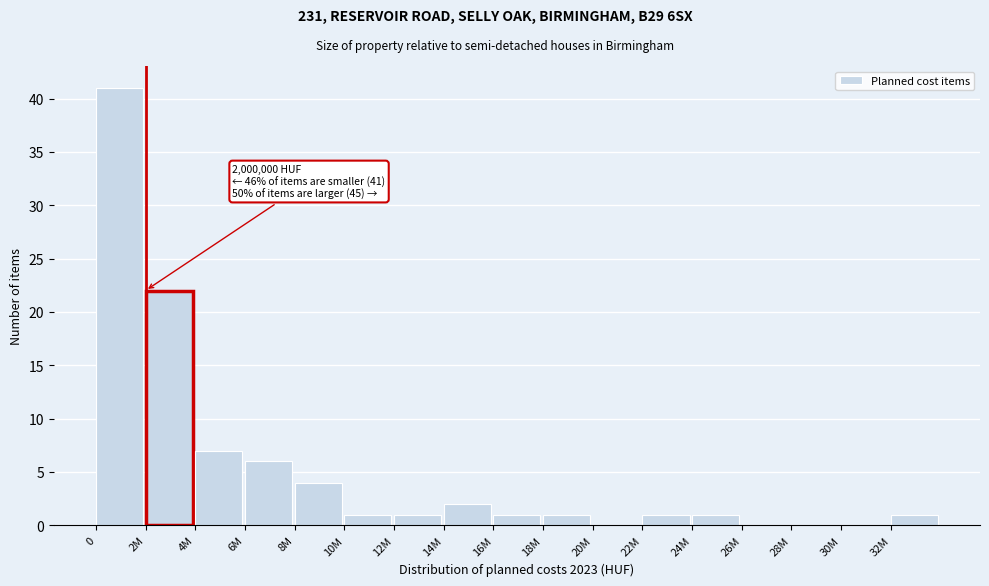

Reading left to right, what are all the values shown in this chart?

0=41	2M=22	4M=7	6M=6	8M=4	10M=1	12M=1	14M=2	16M=1	18M=1	20M=0	22M=1	24M=1	26M=0	28M=0	30M=0	32M=1